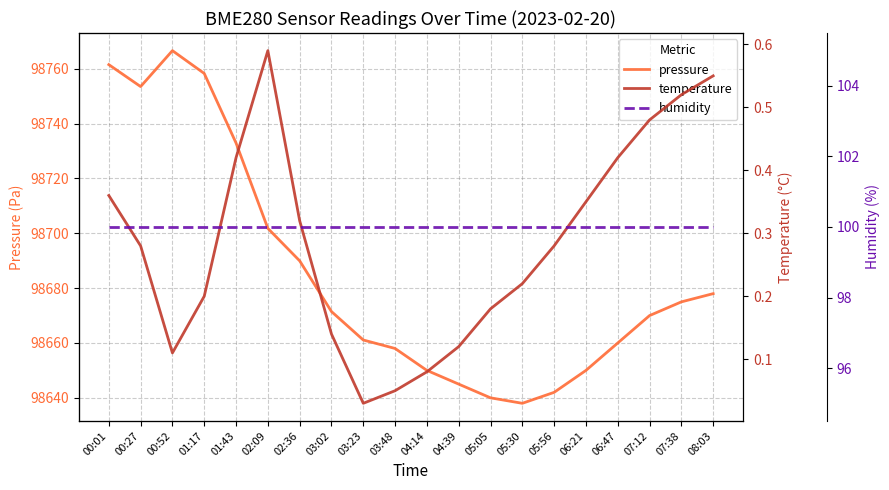

Is this an area chart (filled region under the line)?

No